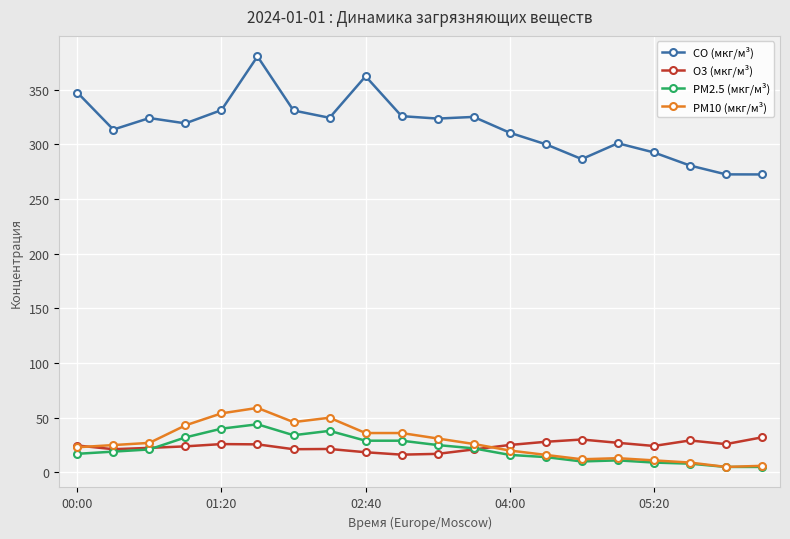

Which series has the largest range (max minus min)?

CO (мкг/м³)